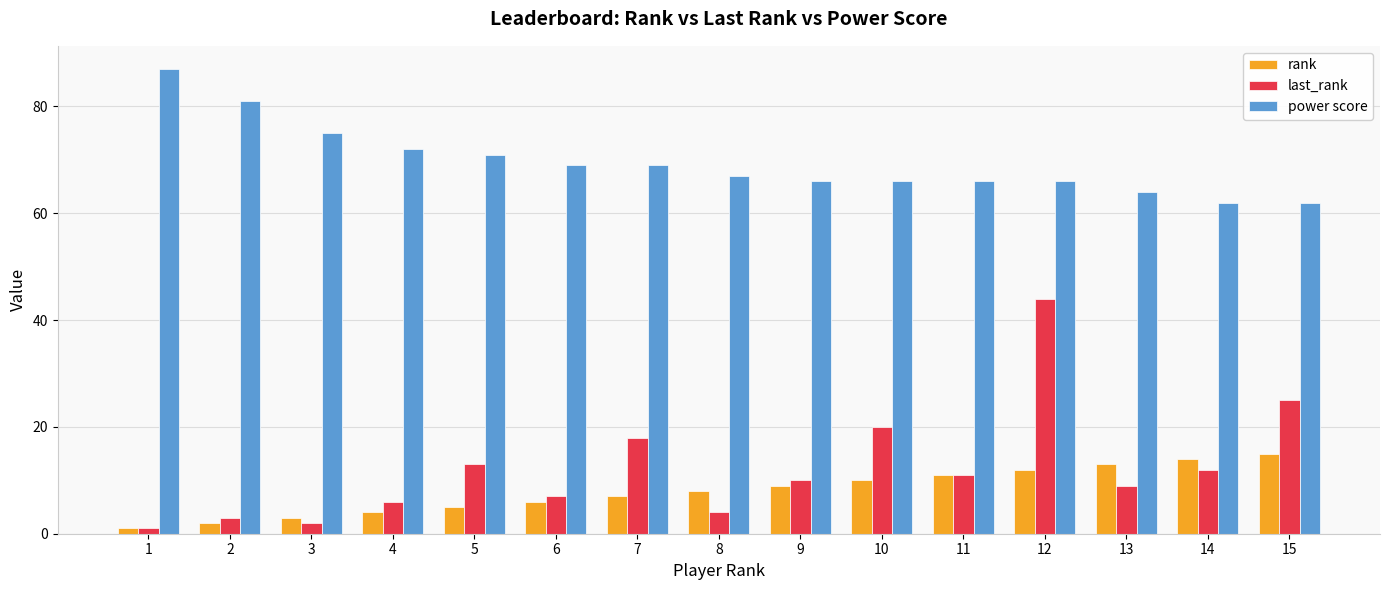

Is it true that rank equals 7 at 13?

False